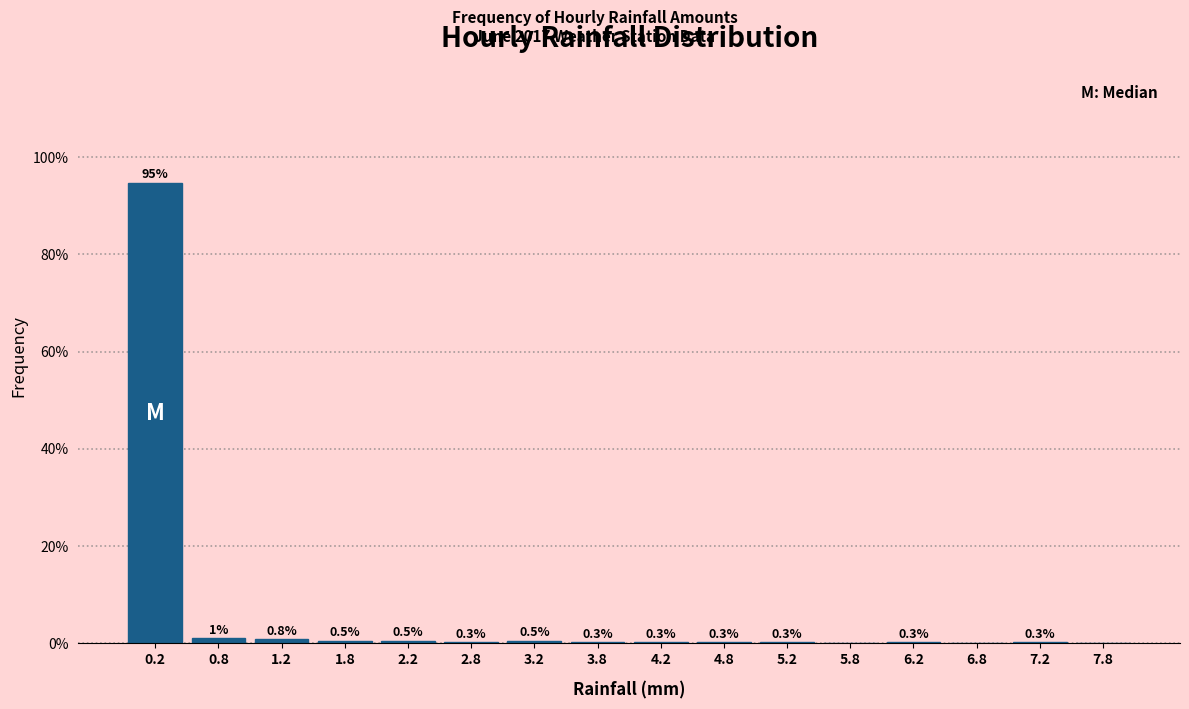

Which range on the x-axis has the tallest bar?

0.0 to 0.5